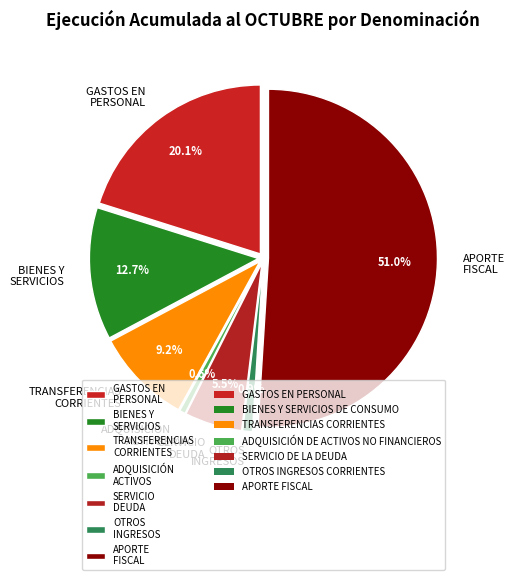

To the nearest percent, what is the difference between the BIENES Y SERVICIOS DE CONSUMO and GASTOS EN PERSONAL slice percentages?

7%